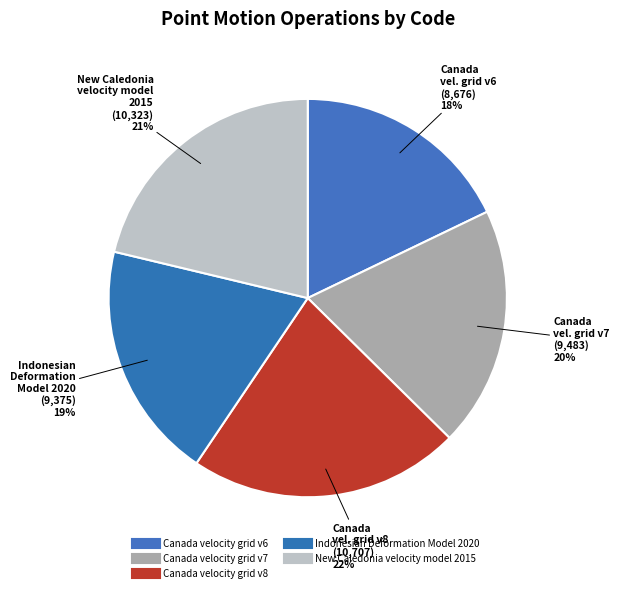

What is the total percentage of Indonesian Deformation Model 2020 and New Caledonia velocity model 2015?

40.6%